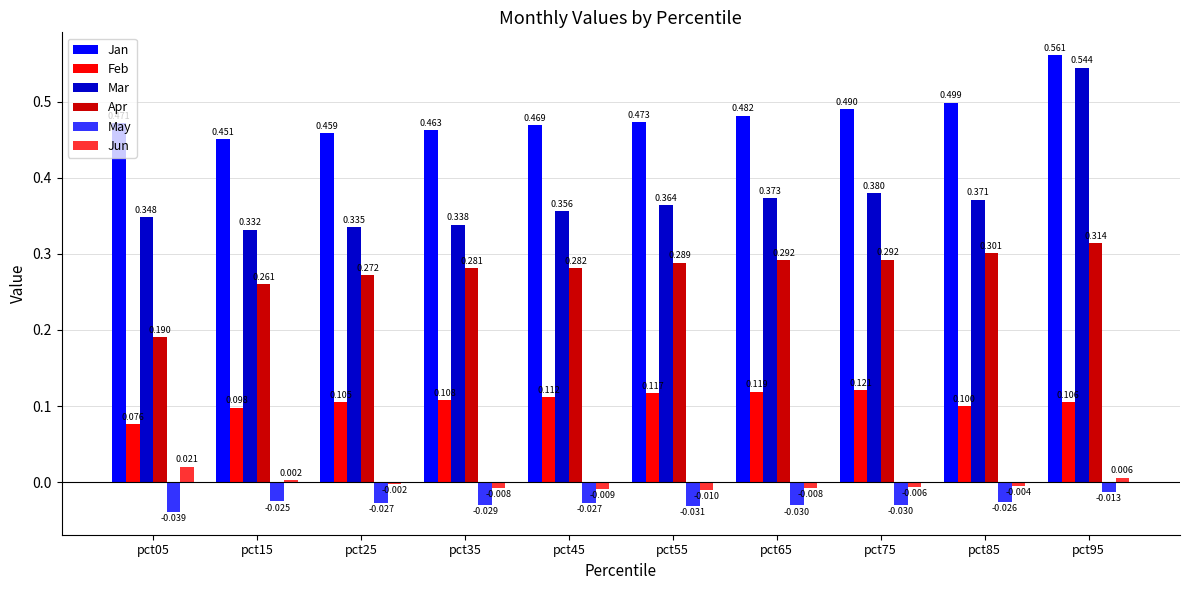

List the series in order of their peak value, lowest first.

May, Jun, Feb, Apr, Mar, Jan